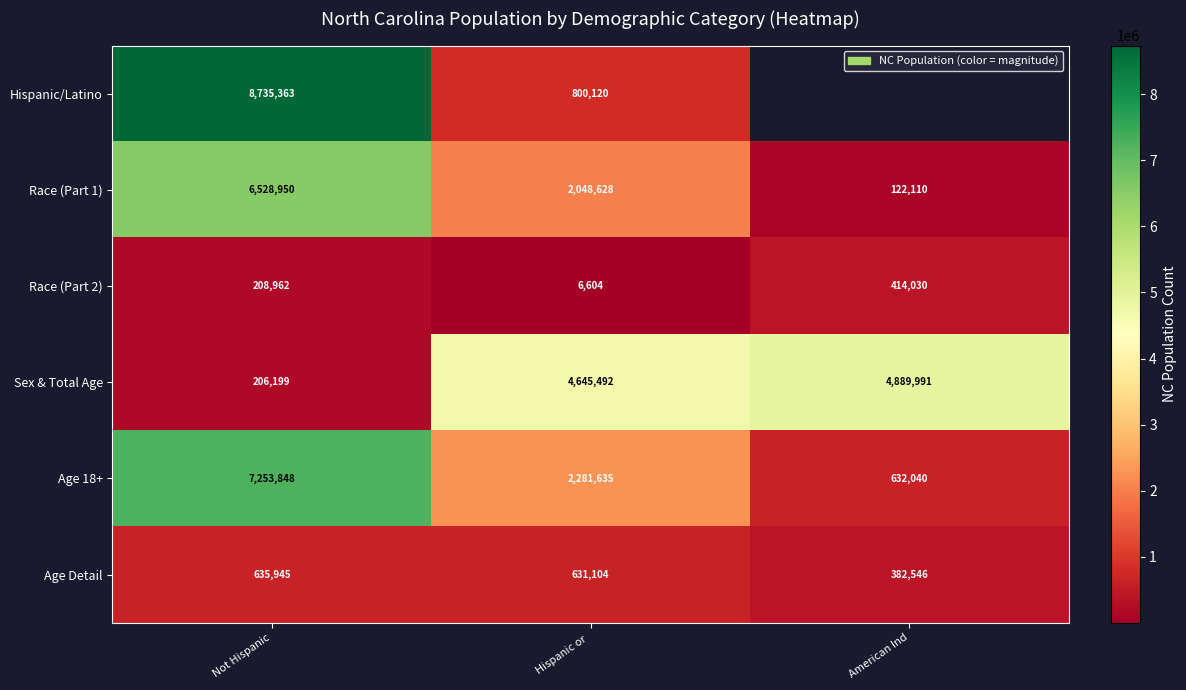

At which category is the sum across all series the highest?

Not Hispanic